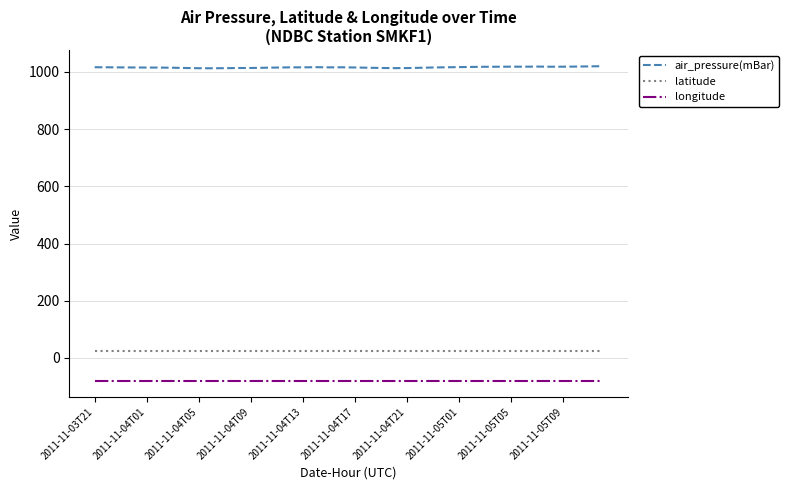

What is the maximum value shown in the chart?

1019.9